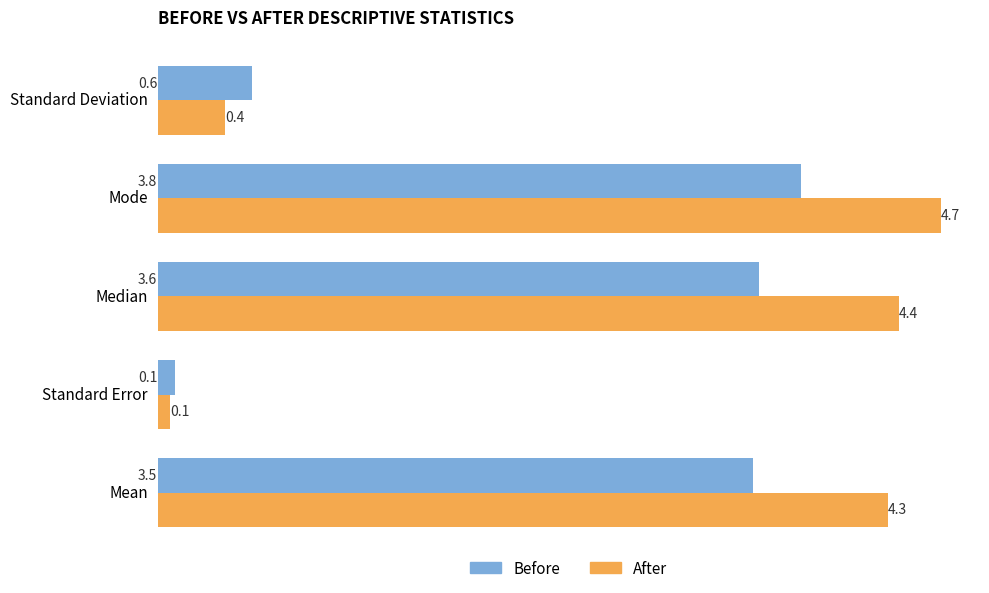

List the series in order of their peak value, highest first.

After, Before